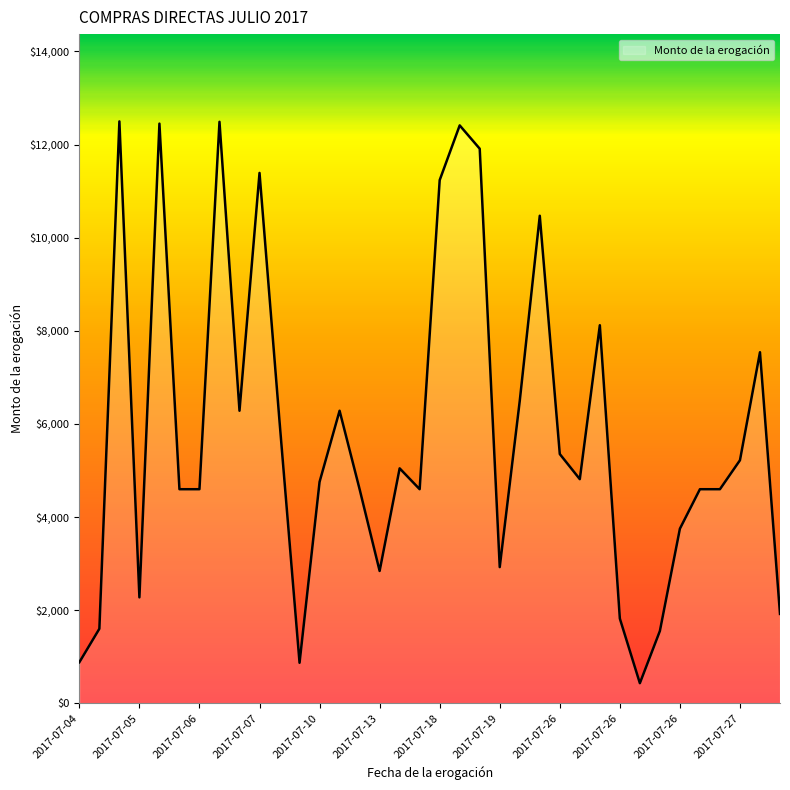

What is the maximum value shown in the chart?

12497.8